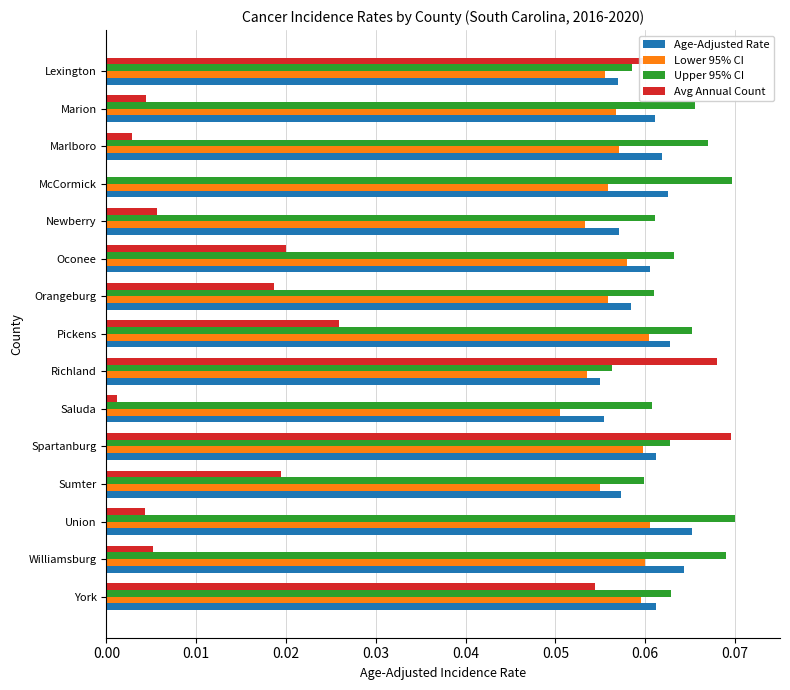

Is it true that Upper 95% CI equals 0.0 at Newberry?

False